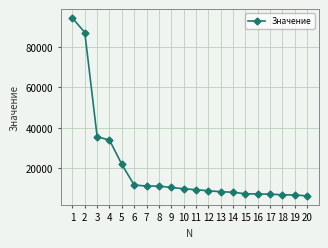

Where is the data nearest to the value 50301?

3